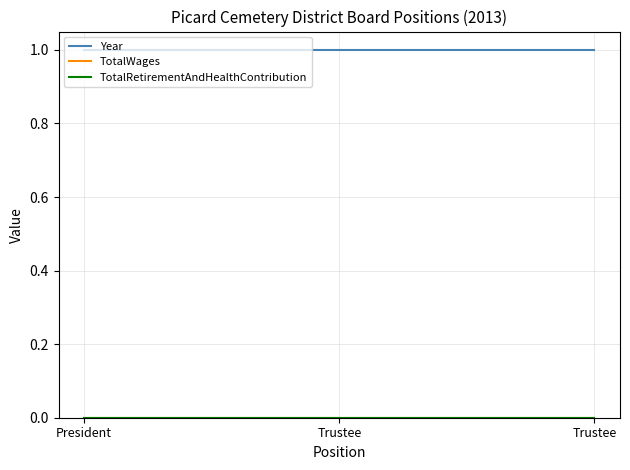

Rank the categories by TotalRetirementAndHealthContribution value from lowest to highest.

President, Trustee, Trustee